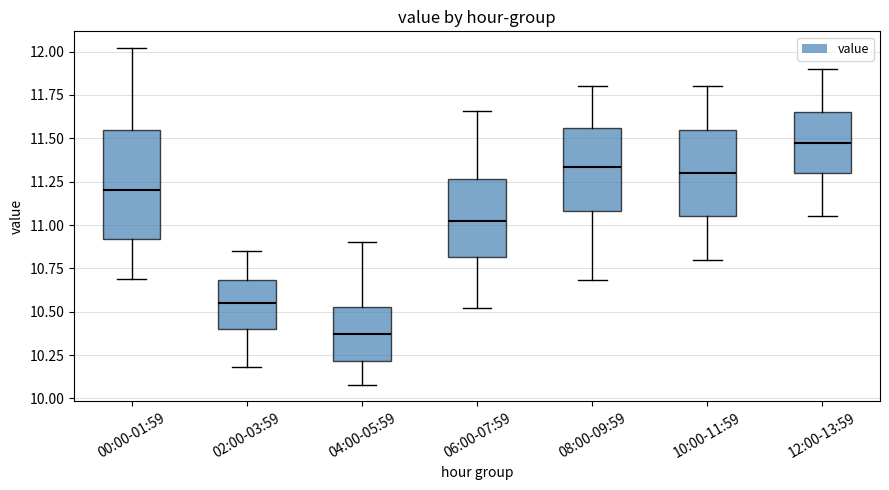

Where does the upper whisker of the box for 06:00-07:59 end on the y-axis? The values are not printed on the chart, so give them approximately, as read against the axis.

11.65